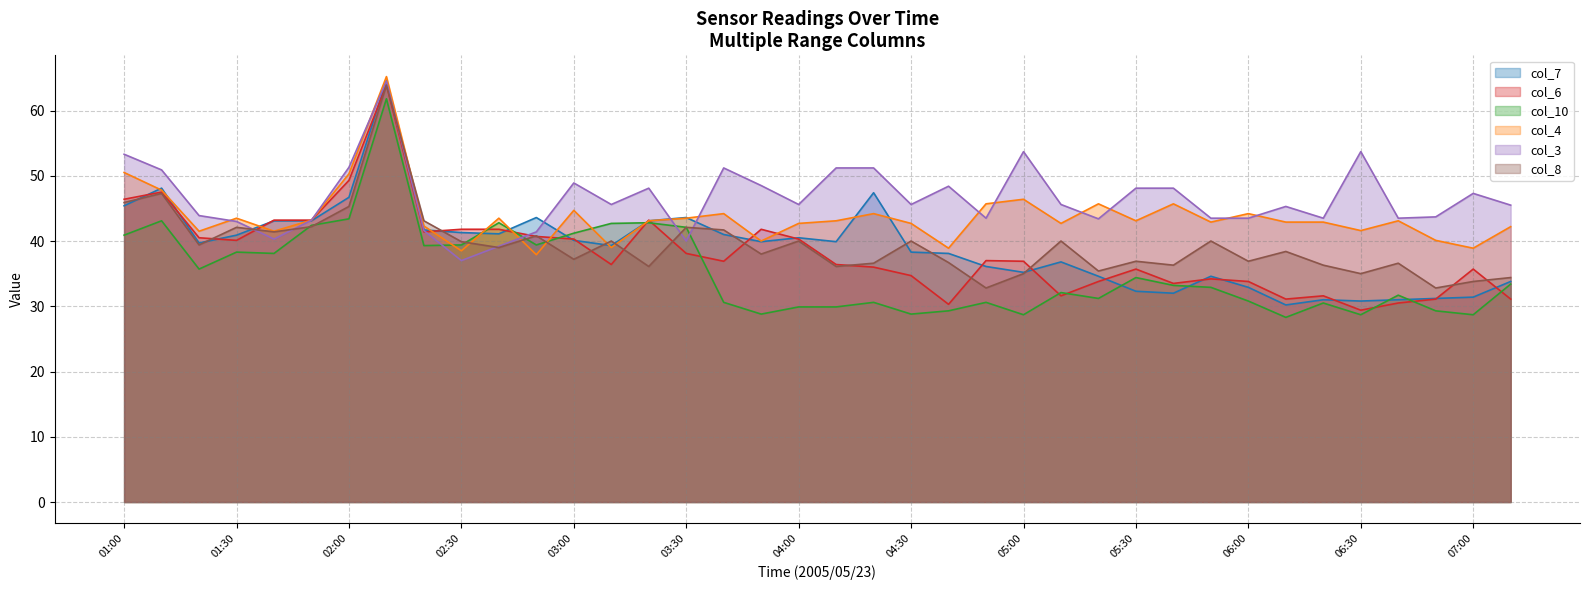

Reading left to right, extract all data points from this chart.

col_7: 45.4	48.1	39.7	40.9	43.1	43.1	46.7	64.6	41.7	41.3	41.1	43.6	40.1	39.3	43.1	43.6	41.0	39.9	40.5	39.9	47.4	38.3	38.1	36.1	35.2	36.8	34.6	32.3	32.0	34.6	32.9	30.2	31.0	30.8	31.0	31.2	31.4	33.8
col_6: 46.4	47.5	40.5	40.1	43.2	43.2	49.3	63.9	41.4	41.8	41.8	40.7	40.3	36.4	43.2	38.1	36.9	41.8	40.3	36.4	36.0	34.7	30.3	37.0	36.9	31.6	33.8	35.7	33.5	34.2	33.8	31.1	31.6	29.4	30.5	31.1	35.7	31.1
col_10: 40.9	43.1	35.7	38.3	38.1	42.4	43.4	61.8	39.3	39.4	42.8	39.4	41.2	42.7	42.8	42.1	30.6	28.8	29.9	29.9	30.6	28.8	29.3	30.6	28.7	32.1	31.2	34.4	33.2	32.9	30.8	28.3	30.5	28.7	31.7	29.3	28.7	33.4
col_4: 50.5	47.8	41.5	43.5	41.5	43.2	50.3	65.2	42.3	38.5	43.5	37.9	44.7	39.0	43.1	43.5	44.2	40.0	42.7	43.1	44.2	42.7	38.9	45.7	46.4	42.7	45.7	43.1	45.7	42.9	44.2	42.9	42.9	41.6	43.1	40.1	38.9	42.2
col_3: 53.3	50.9	43.9	43.0	40.3	43.2	51.3	64.5	41.6	37.0	39.2	41.4	48.9	45.6	48.1	40.0	51.2	48.5	45.6	51.2	51.2	45.6	48.4	43.5	53.7	45.6	43.4	48.1	48.1	43.5	43.5	45.3	43.5	53.7	43.5	43.7	47.3	45.5
col_8: 45.9	47.3	39.4	42.1	41.4	42.2	45.3	63.9	43.1	39.9	39.0	40.8	37.2	40.0	36.1	42.1	41.7	38.0	40.0	36.1	36.6	40.0	36.7	32.8	35.0	40.0	35.4	36.9	36.3	40.0	36.9	38.4	36.3	35.0	36.6	32.8	33.8	34.4